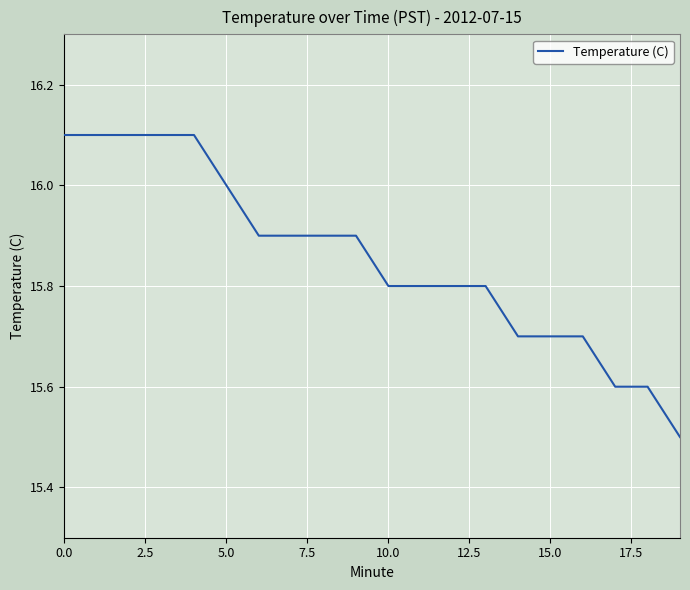

What is the greatest value displayed?

16.1